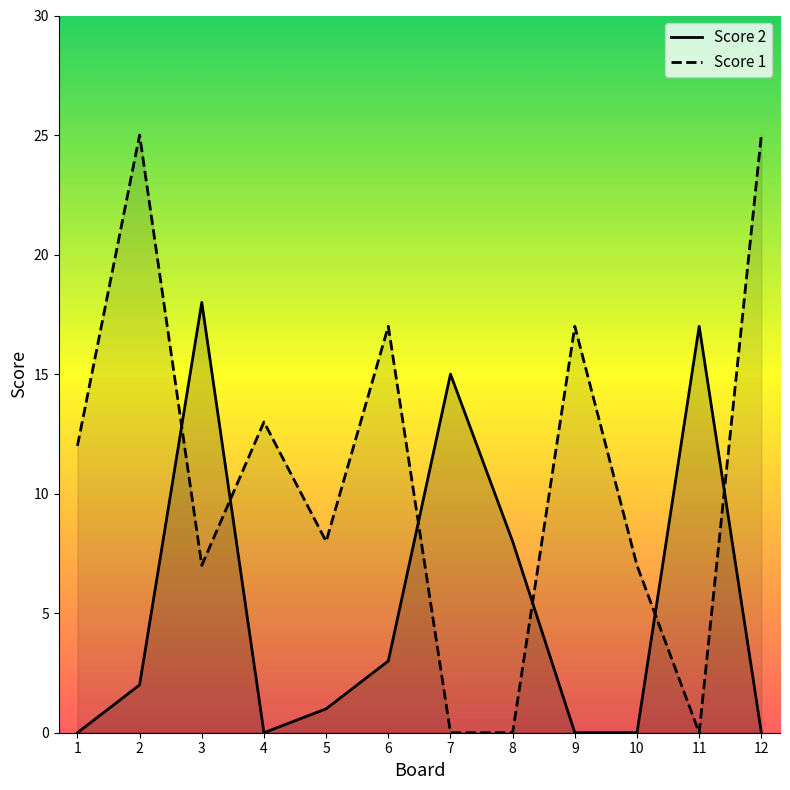

At how many categories does at least one series exceed 4?

12